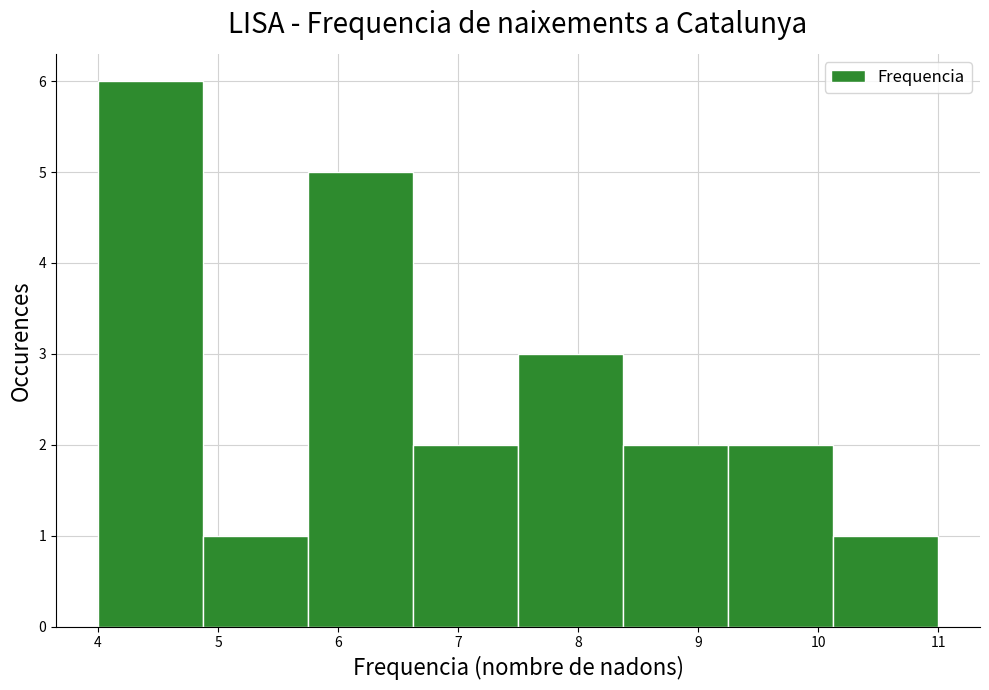

Reading left to right, list every bar in this chart as the range it spans on the x-axis followed by its height. Neither the bar edges nor the heights are printed on the chart, so give them approximately, as read against the axes.

4.0 to 4.9: 6
4.9 to 5.8: 1
5.8 to 6.6: 5
6.6 to 7.5: 2
7.5 to 8.4: 3
8.4 to 9.3: 2
9.3 to 10.1: 2
10.1 to 11.0: 1